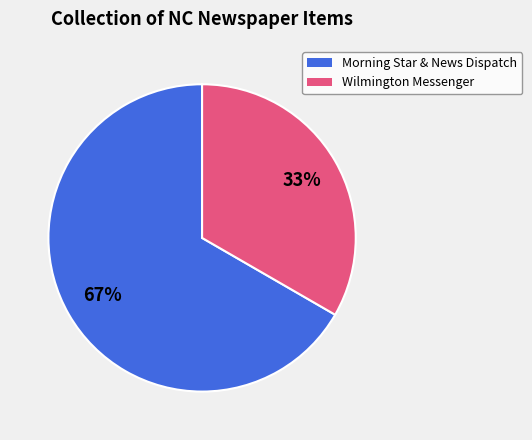

Is there a majority slice in this chart?

Yes